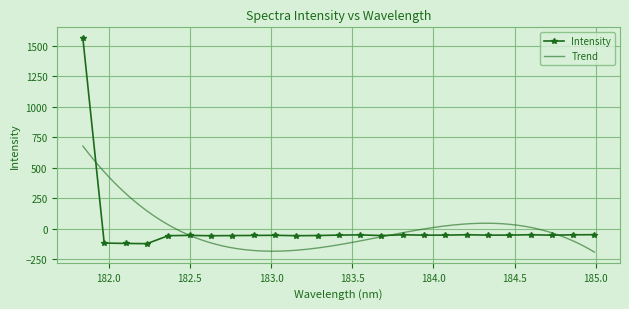

Reading left to right, transcribe all the data shown in this chart.

181.8418=1563.5	181.9732053322=-116.2	182.1045947288=-119.3	182.2359681898=-121.3	182.3673257152=-55.9	182.498667305=-53.2	182.6299929592=-56.4	182.7613026778=-55.0	182.8925964608=-53.9	183.0238743082=-52.7	183.15513622=-55.9	183.2863821962=-54.5	183.4176122368=-50.9	183.5488263418=-49.3	183.6800245112=-54.7	183.811206745=-48.5	183.9423730432=-51.5	184.0735234058=-51.3	184.2046578328=-48.2	184.3357763242=-51.3	184.46687888=-51.0	184.5979655002=-48.2	184.7290361848=-51.6	184.8600909338=-48.7	184.9911297472=-47.5